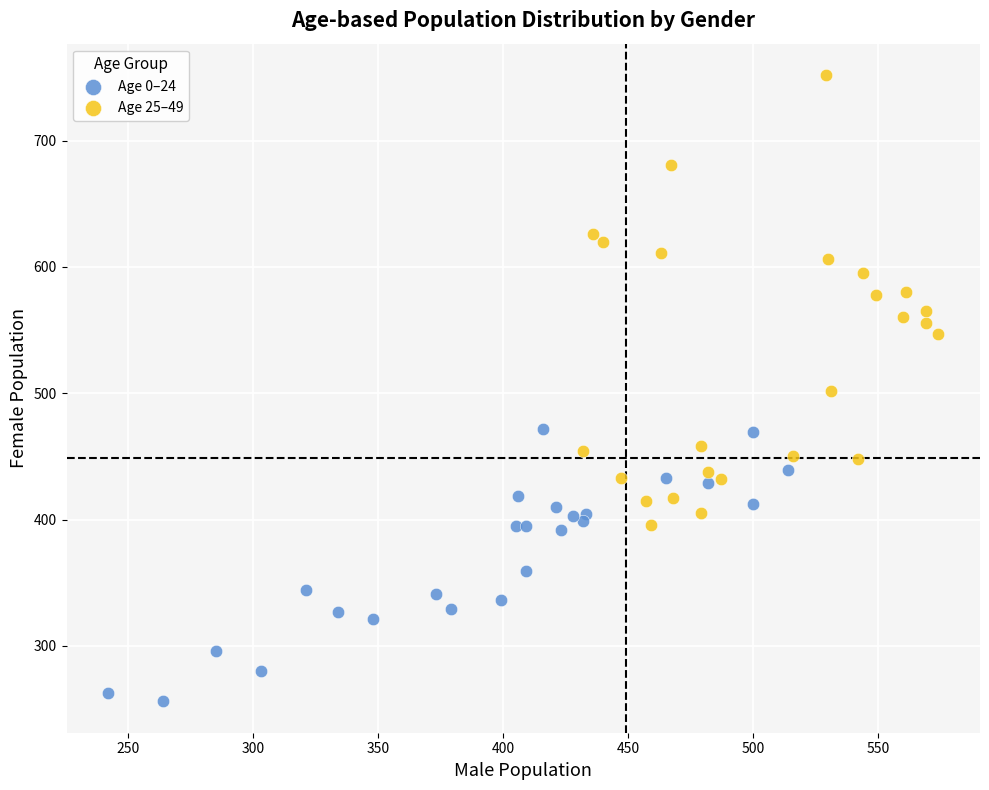

Which series reaches the minimum Y coordinate?

Age 0–24